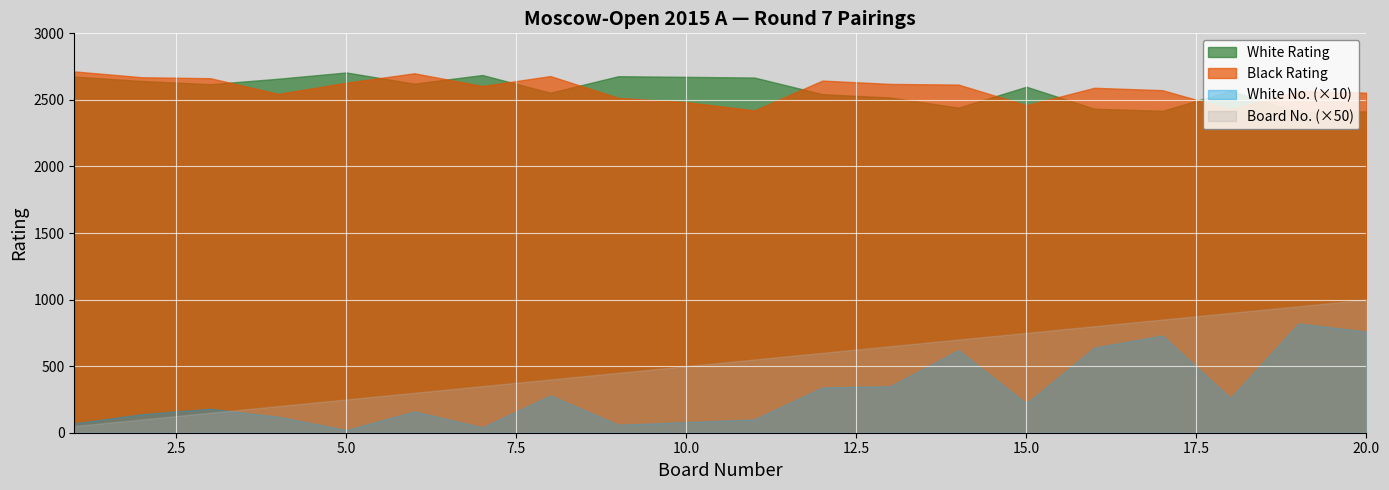

Is the value of Black Rating at 15 greater than the value of White Rating at 7?

No